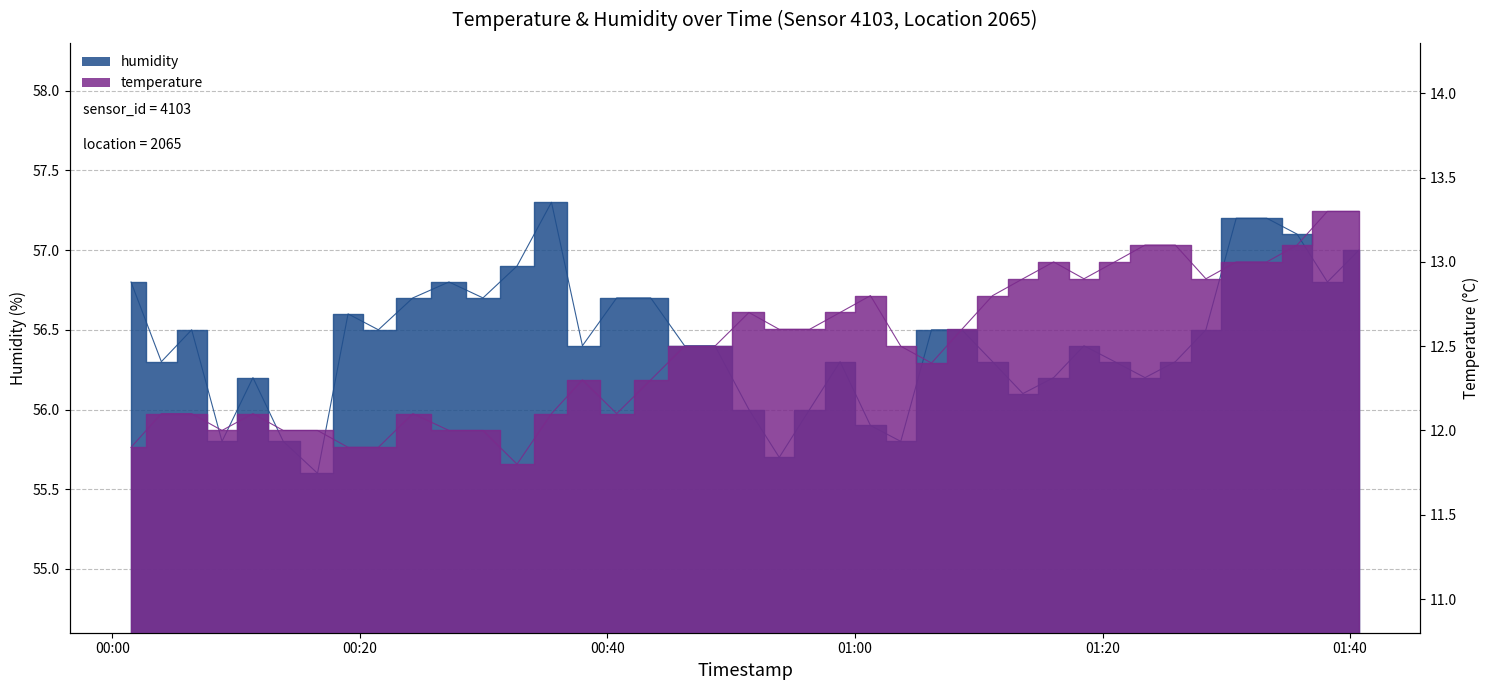

How many values in the humidity series are below 56?

6